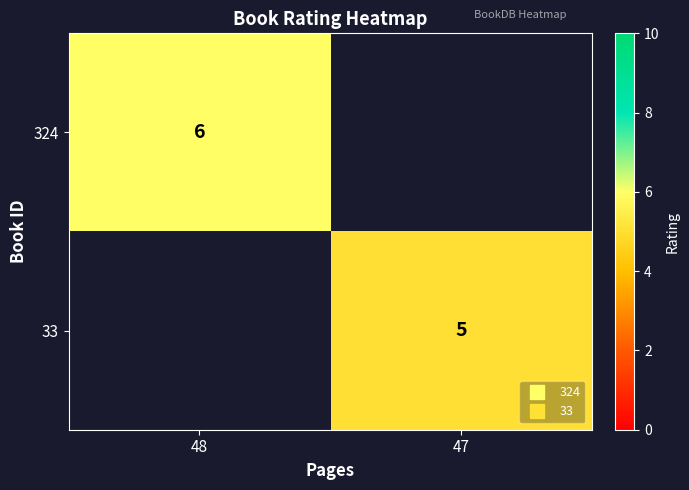

At which category does the chart reach its minimum across all series?

47